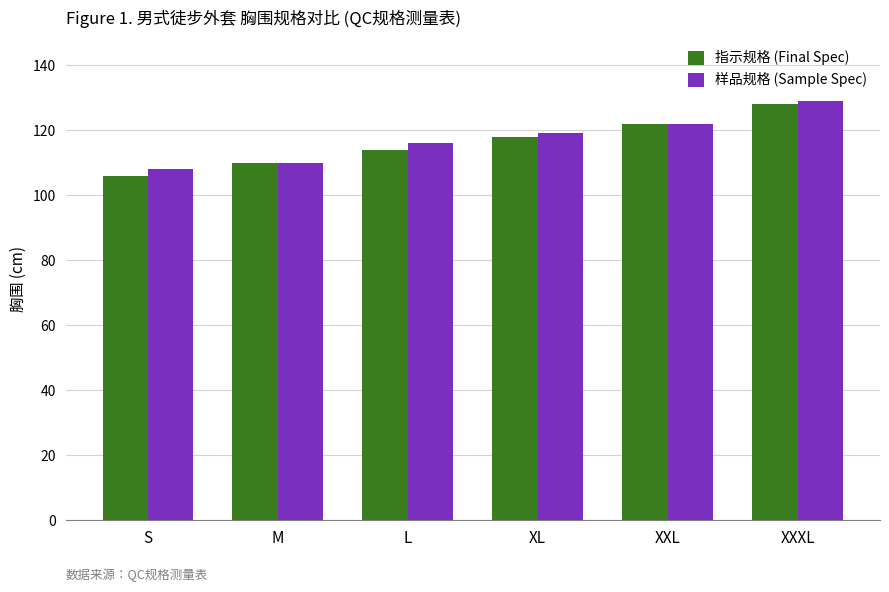

At which label does 指示规格 (Final Spec) reach its peak?

XXXL